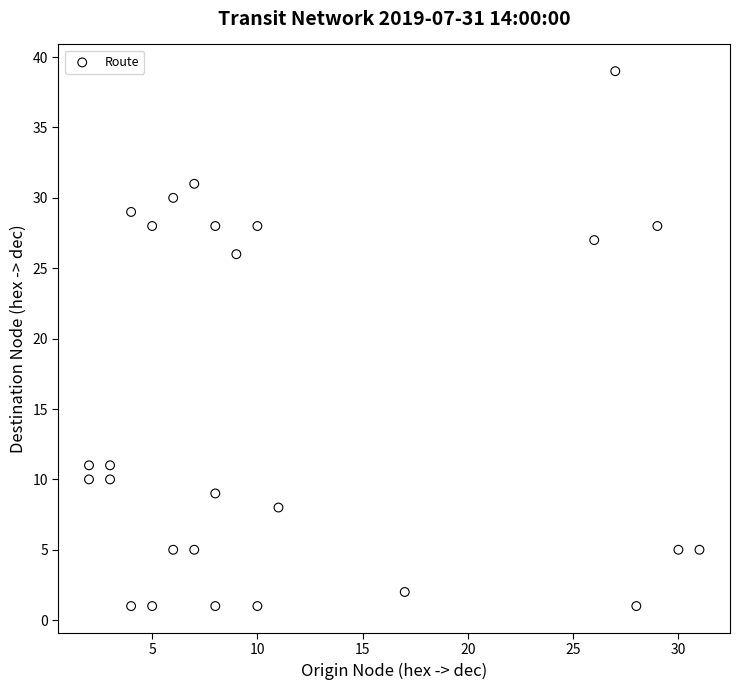

What is the range of Y values (max minus min)?

38